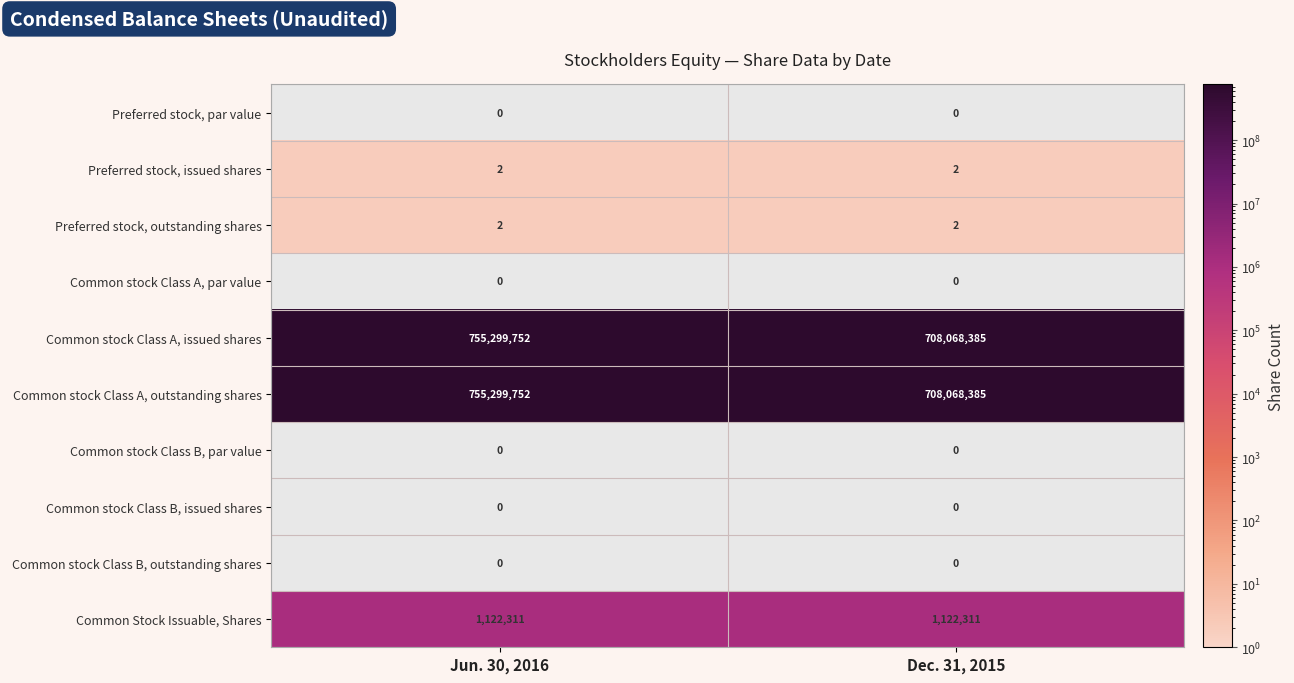

What is the sum of the Preferred stock, issued shares values at Jun. 30, 2016 and Dec. 31, 2015?

4